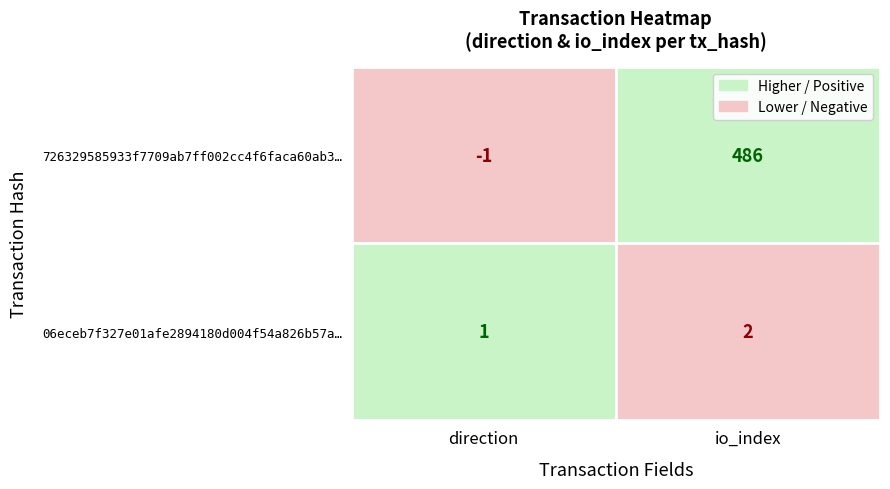

How many 06eceb7f327e01afe2894180d004f54a826b57a values are between 1 and 2?

2